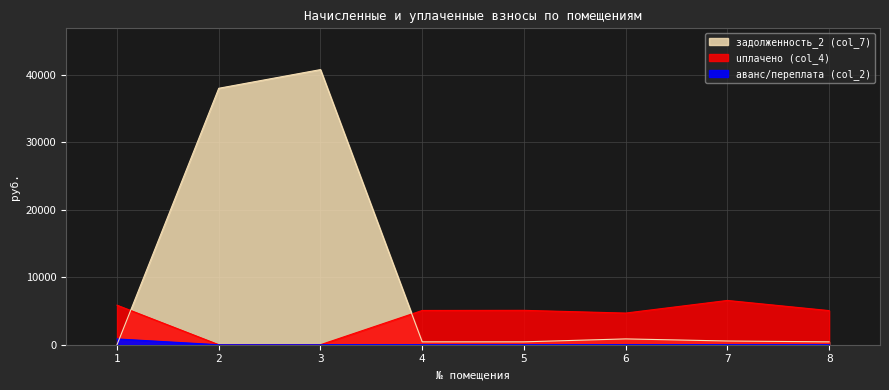

Is the value of uплачено (col_4) at 4 greater than the value of задолженность_2 (col_7) at 4?

Yes